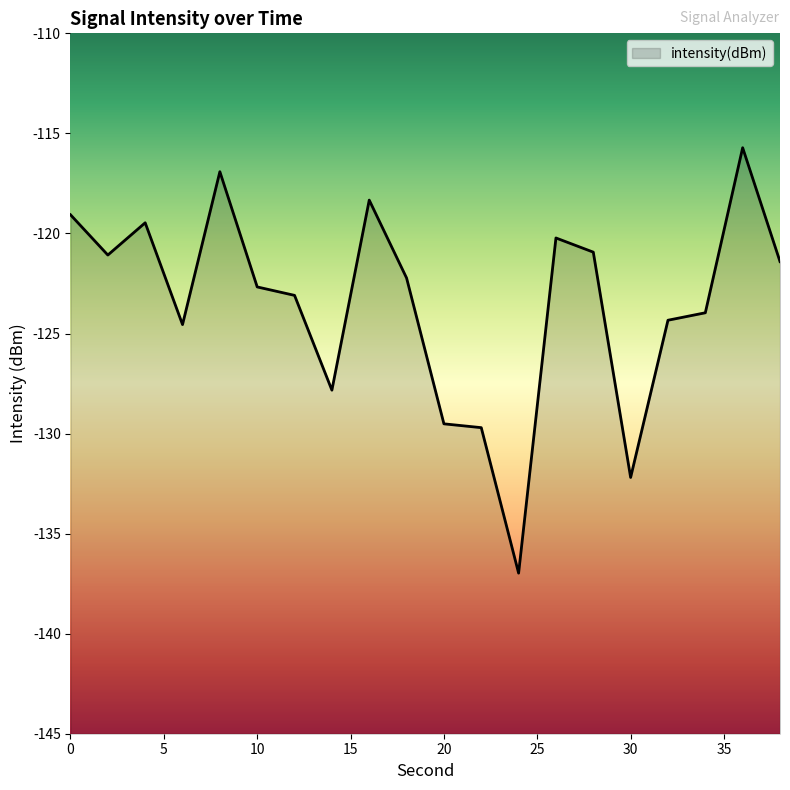

How many lines are shown in the chart?

1